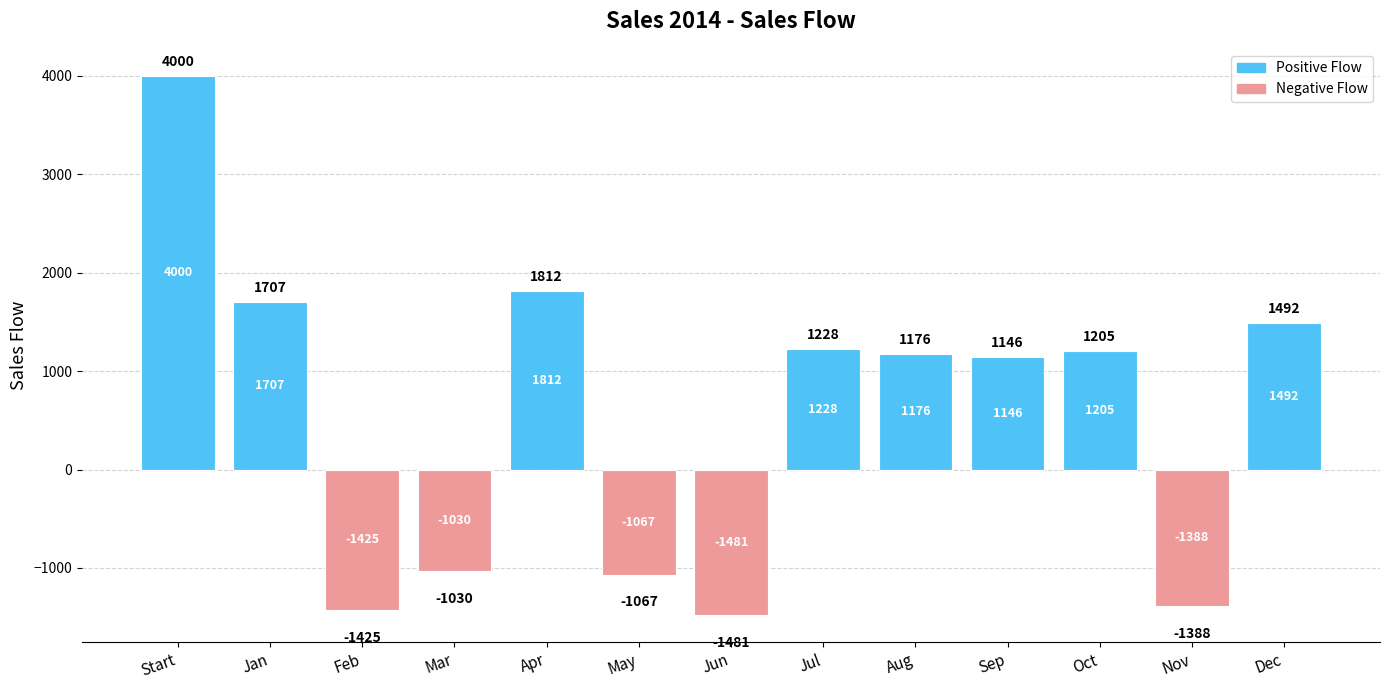

Where is the data nearest to the value 1259?

Jul